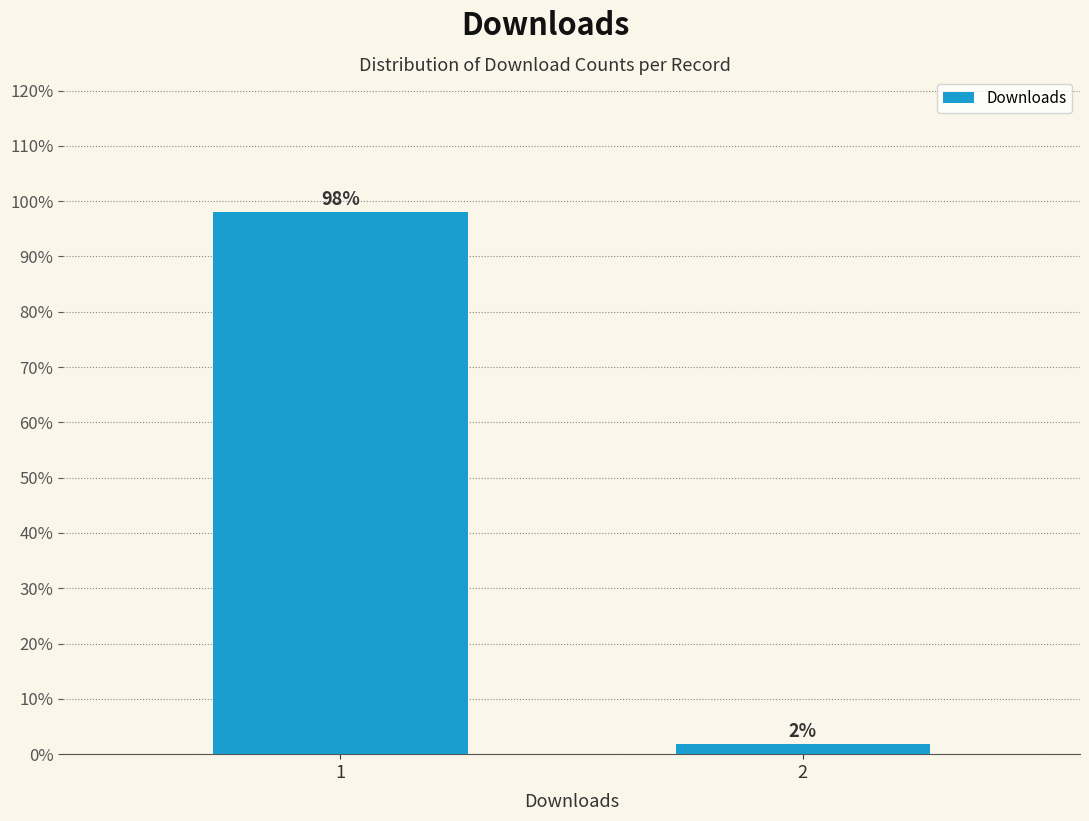

What is the approximate value at 1?

98.1